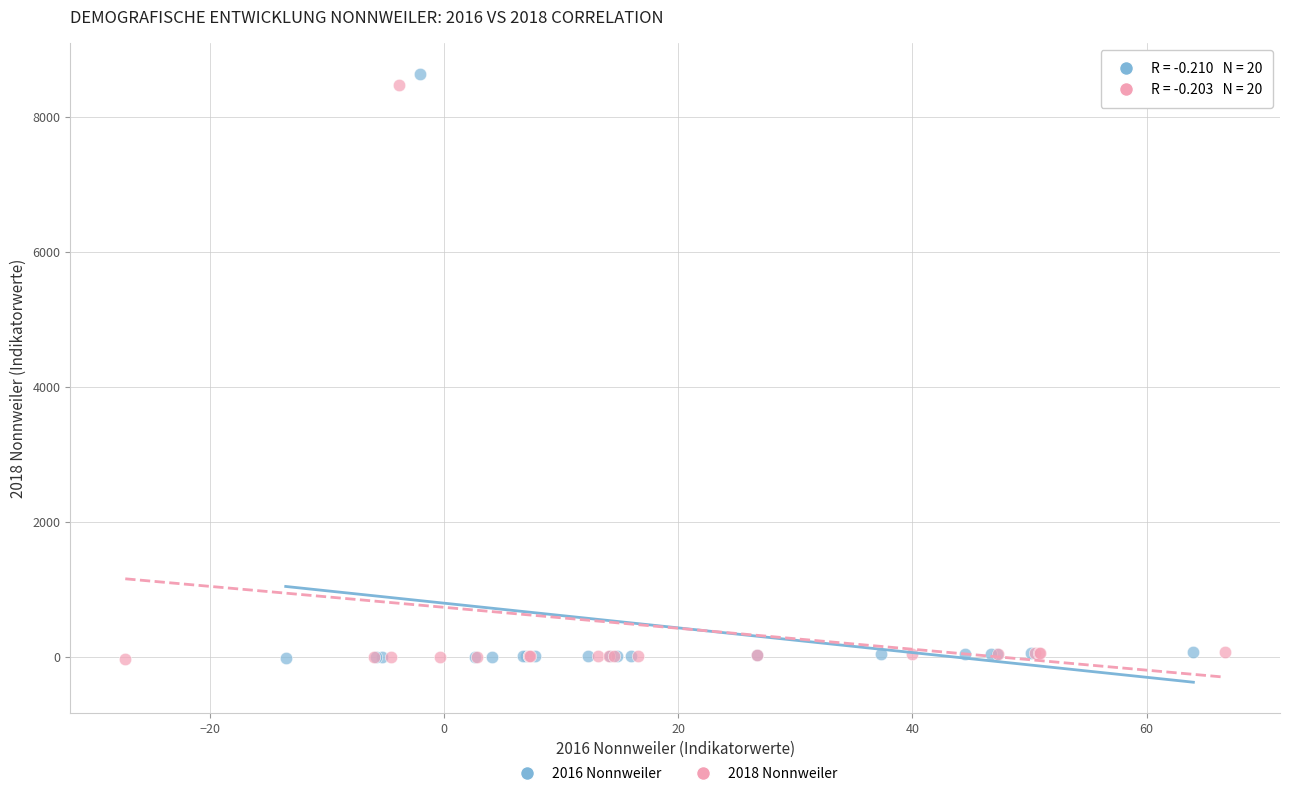

What are all the series names shown in the legend?

2016 Nonnweiler, 2018 Nonnweiler